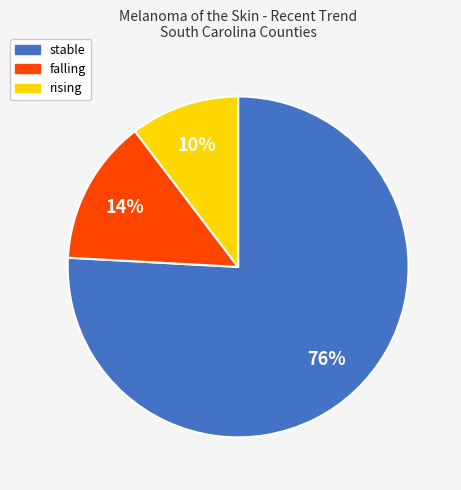

How many slices are in this pie chart?

3